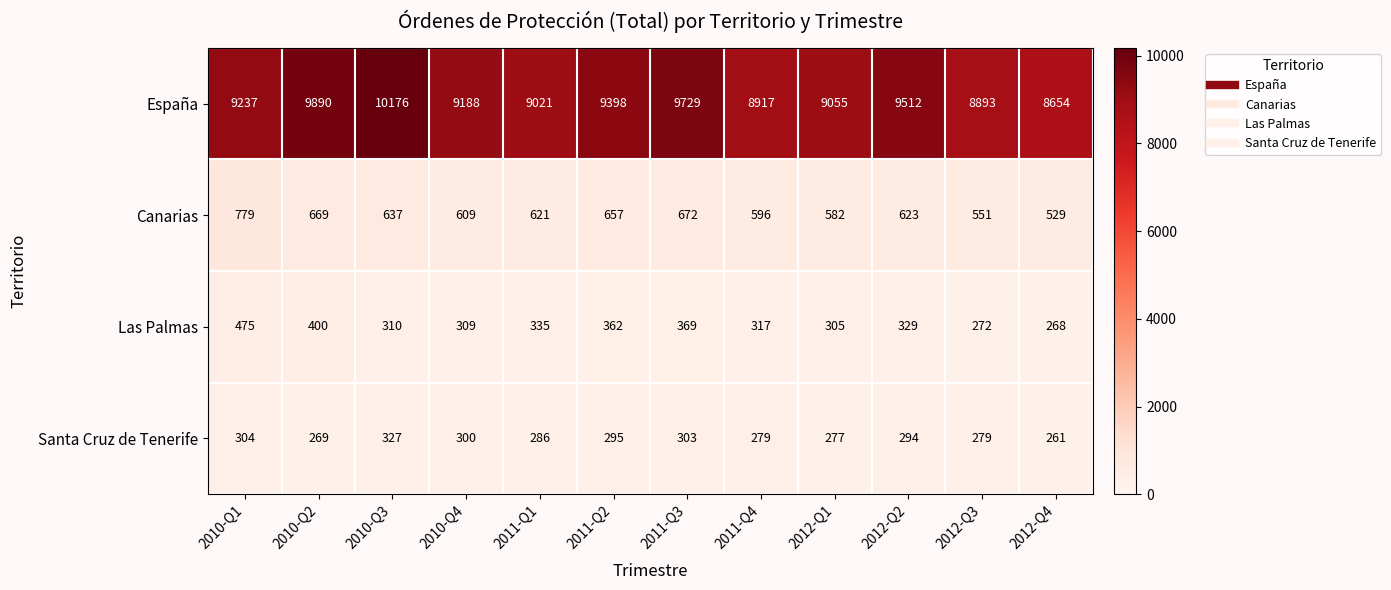

At which label does Las Palmas first exceed 329?

2010-Q1